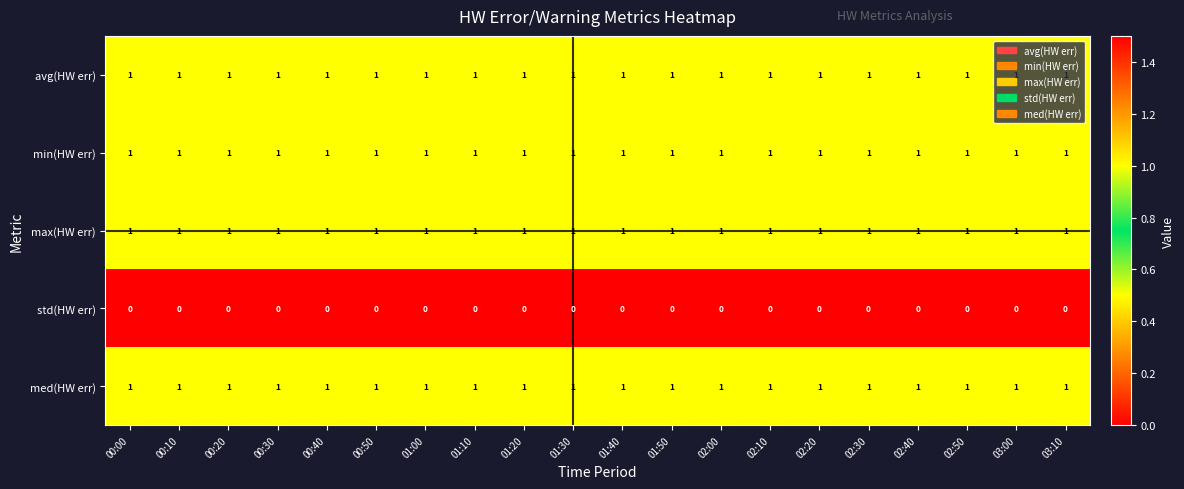

What is the total value across all series at 02:20?

4